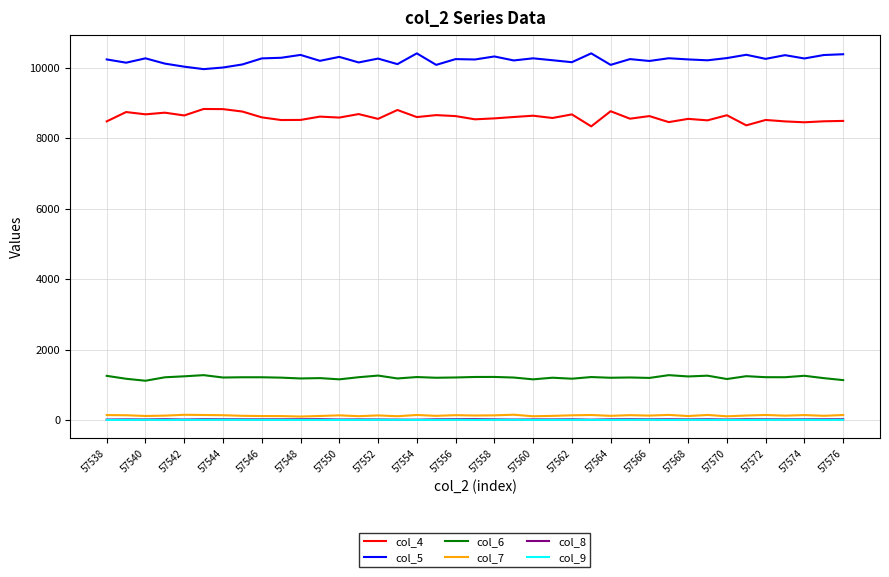

True or false: col_4 and col_9 cross at least once.

False